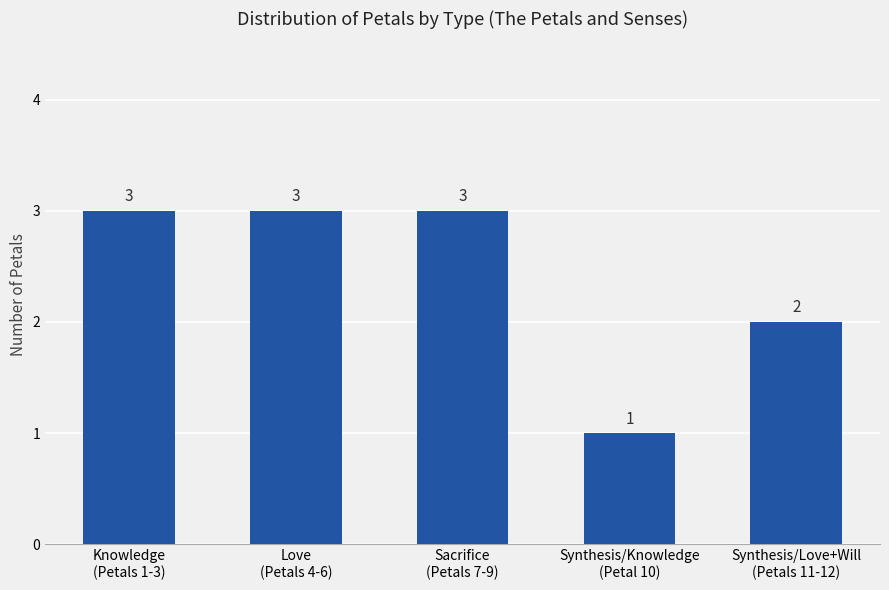

What is the change in value from Knowledge
(Petals 1-3) to Synthesis/Knowledge
(Petal 10)?

-2